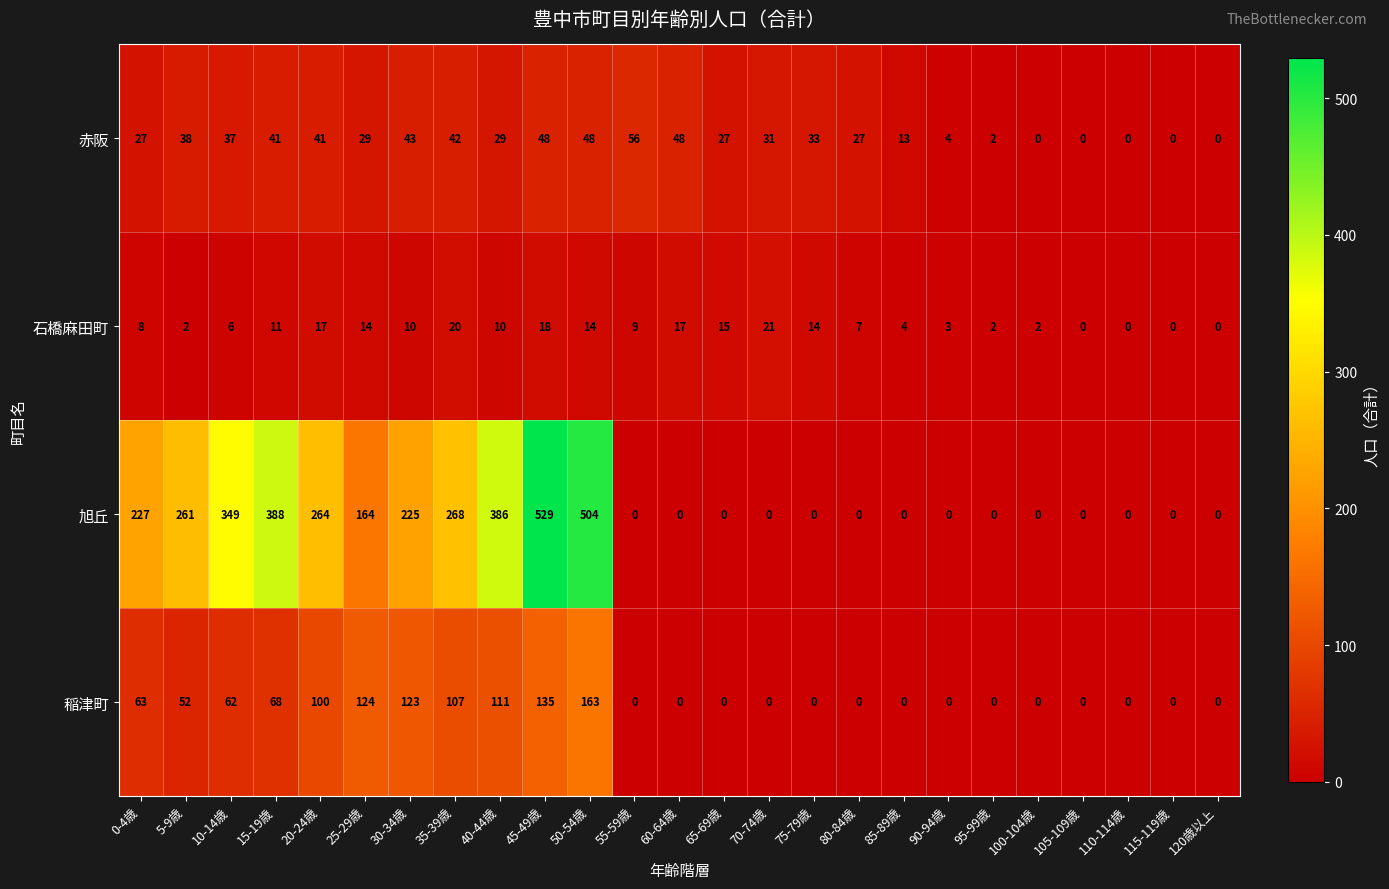

True or false: 旭丘 has a value of -311 at 110-114歳.

False